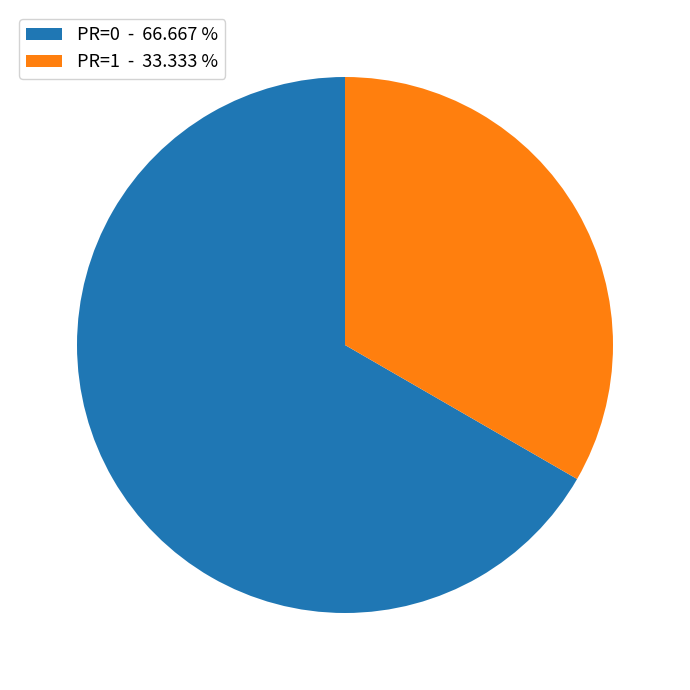

What is the smallest slice in the pie chart?

PR=1 - 33.333 %